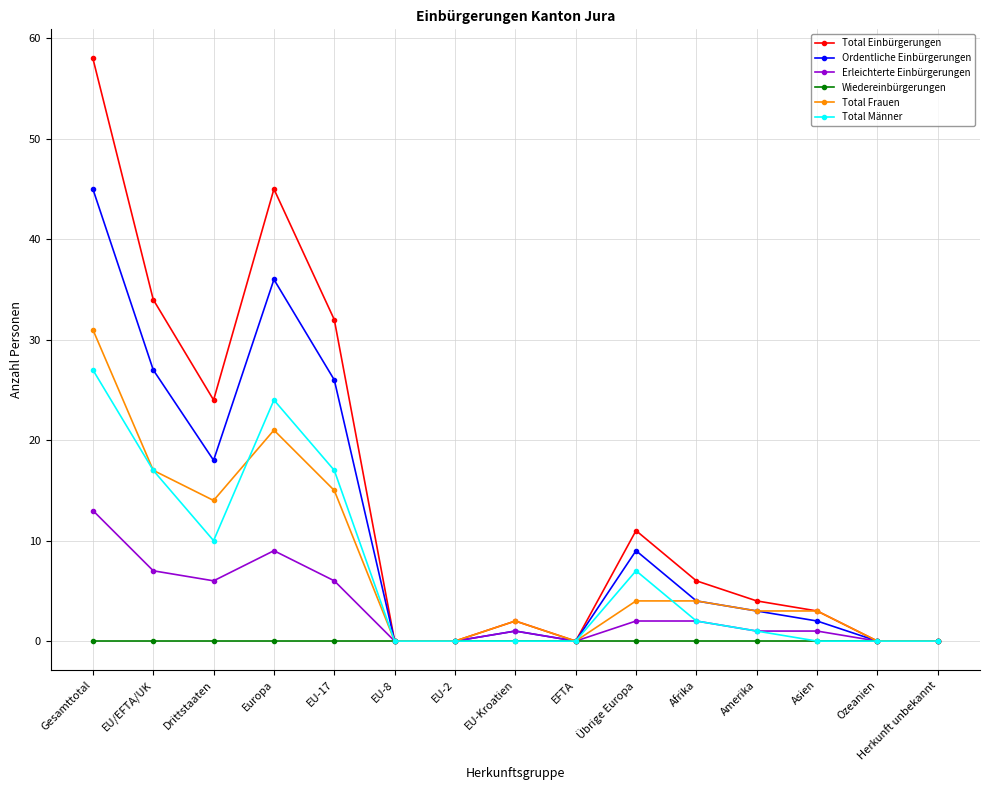

Is it true that Total Einbürgerungen equals 0 at Herkunft unbekannt?

True